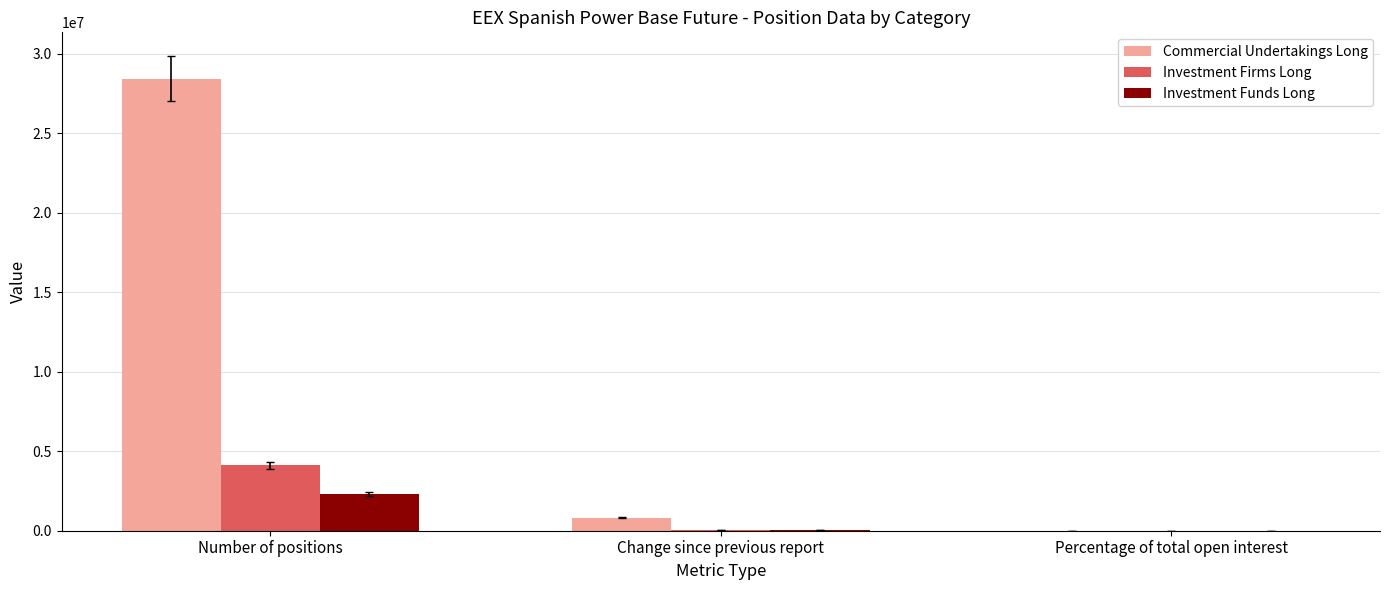

Is it true that Commercial Undertakings Long equals 818942.0 at Change since previous report?

True